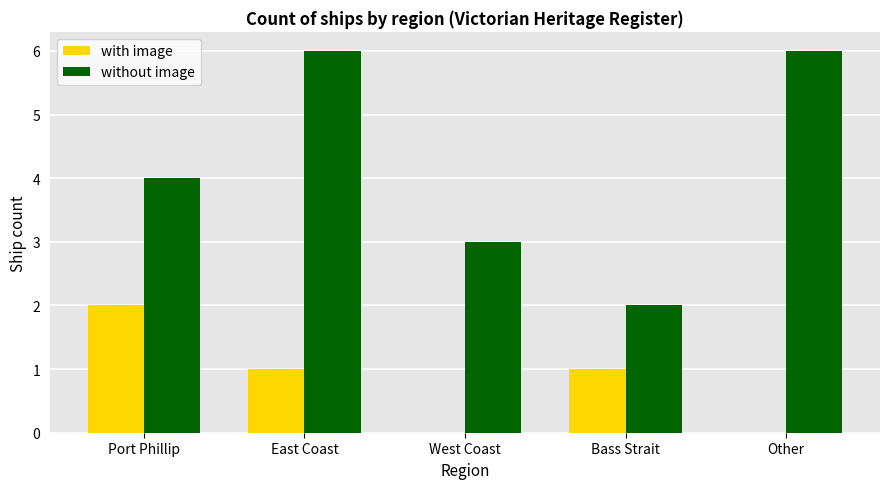

Is it true that without image equals 6 at East Coast?

True